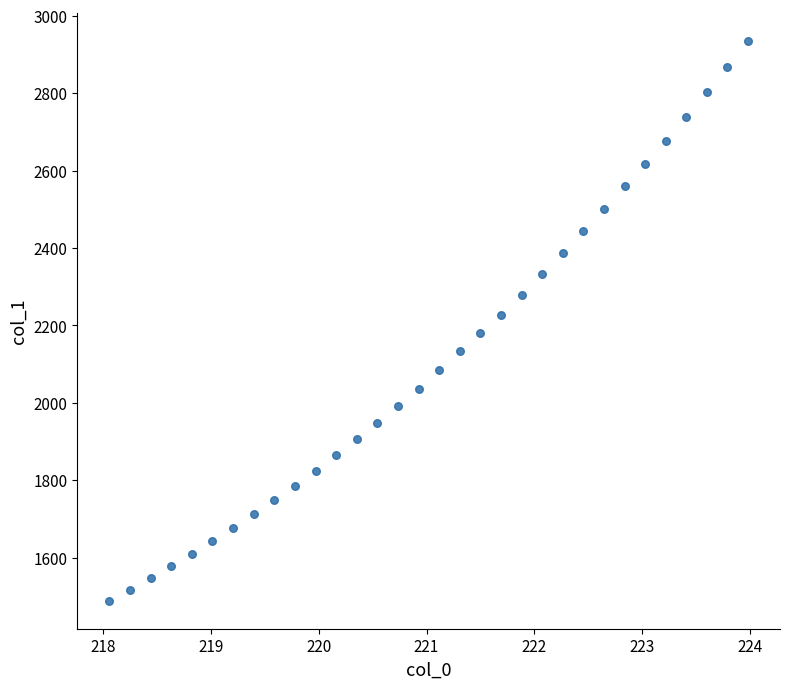

What is the range of Y values (max minus min)?

1446.7